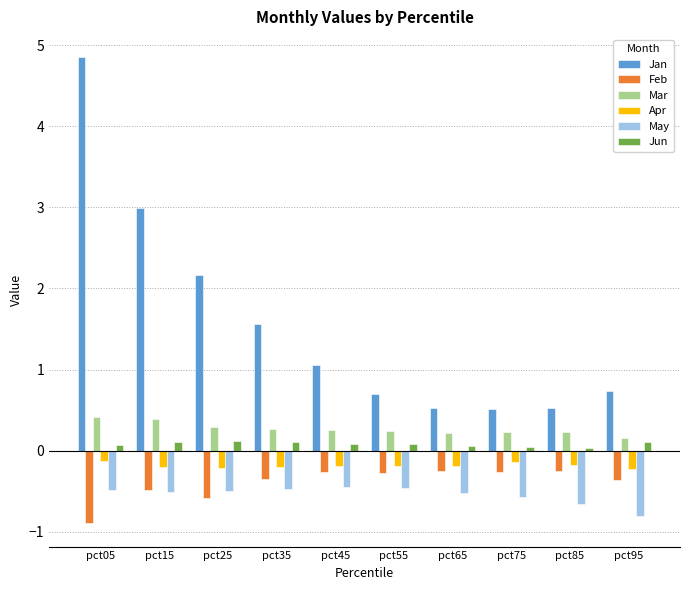

Which category has the highest value across all series?

pct05